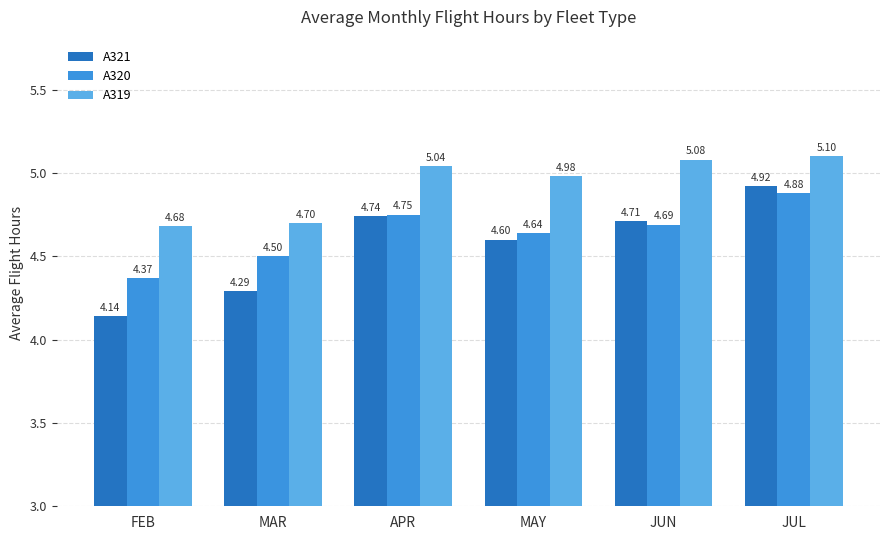

How many distinct data groups are displayed?

3